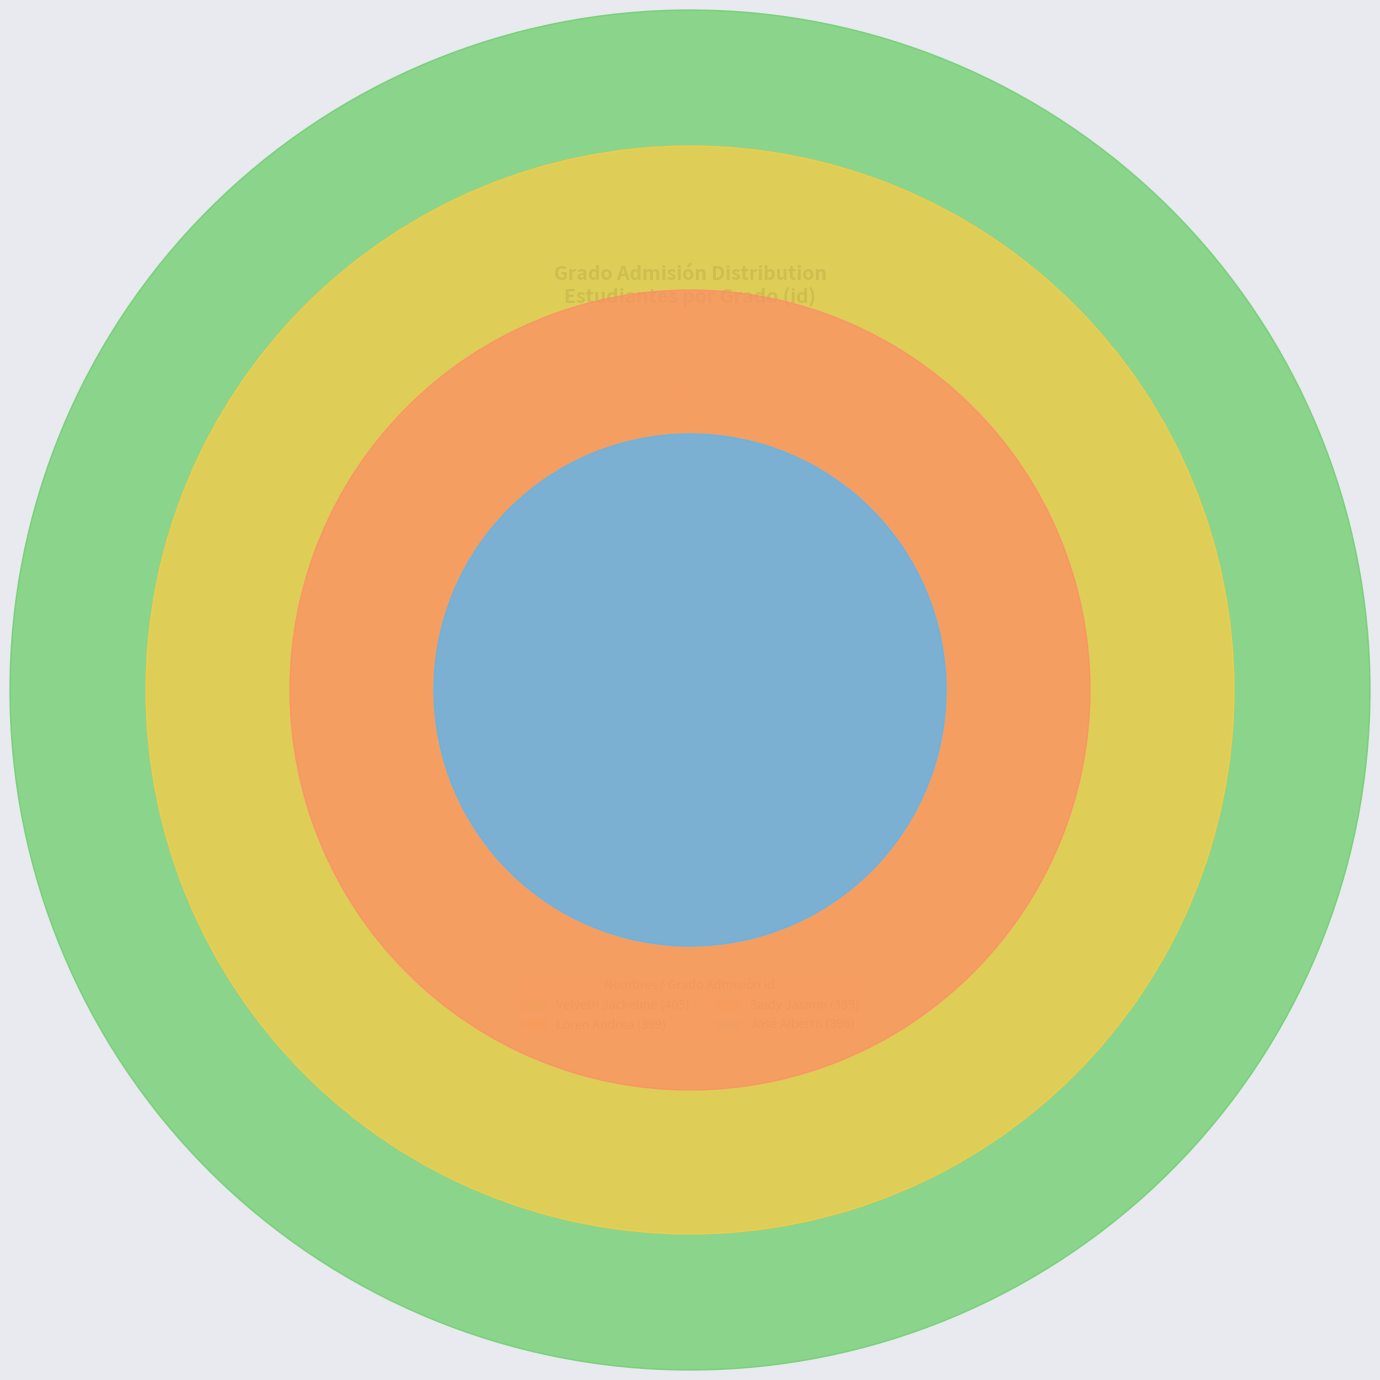

Approximately how many times larger is the value at José Alberto compared to Velveth Jackeline?

1.0